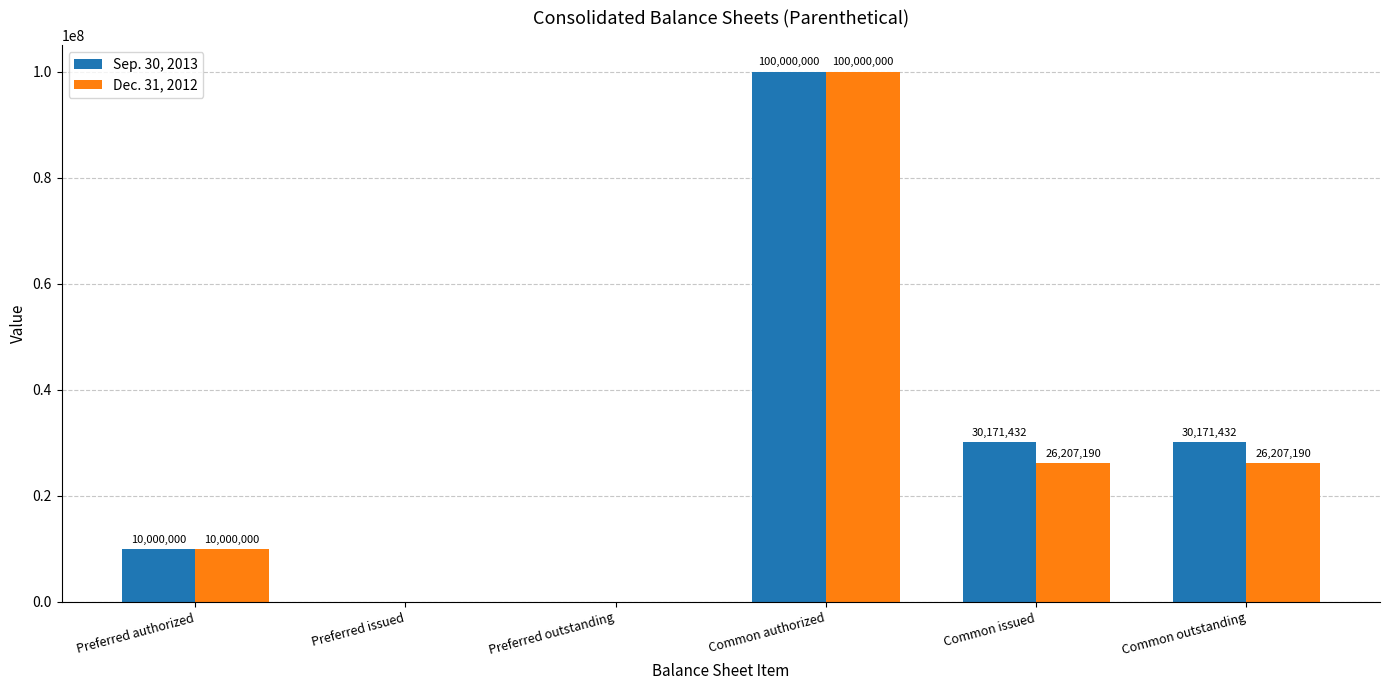

The Dec. 31, 2012 series shows 67823204 at Preferred outstanding. True or false?

False